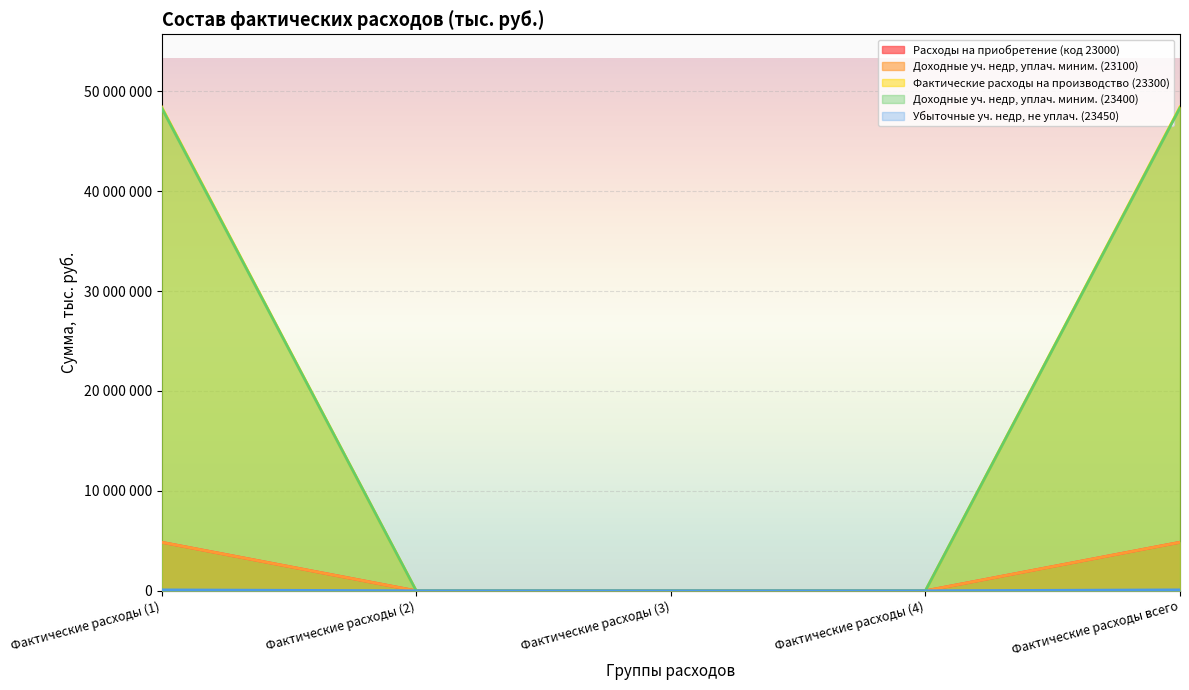

At which category is the sum across all series the highest?

Фактические расходы (1)